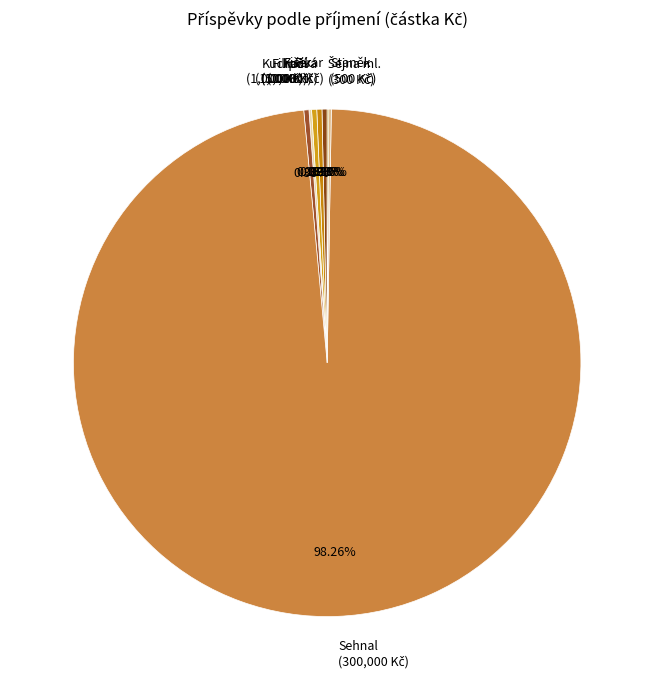

Does any single category account for the majority?

Yes